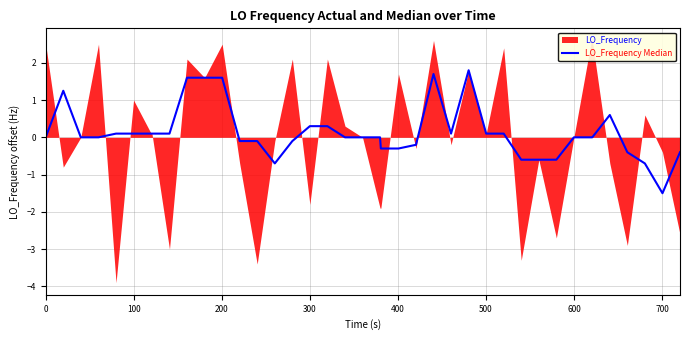

The chart shows a value of -1.1 at 20. True or false?

False